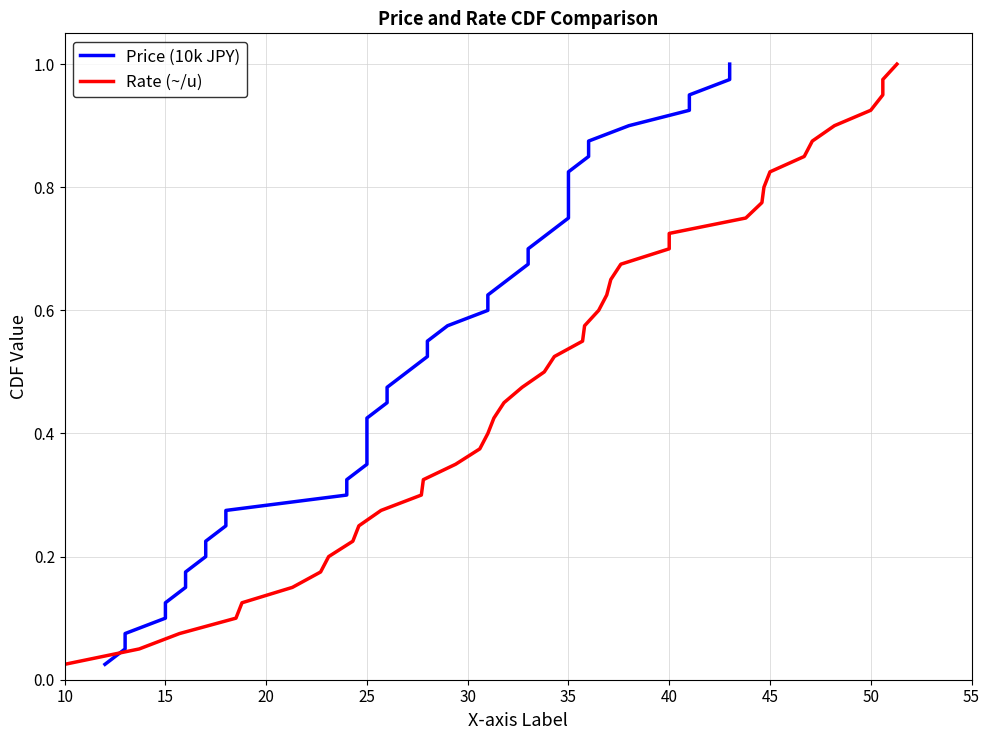

True or false: Price (10k JPY) and Rate (~/u) cross at least once.

False